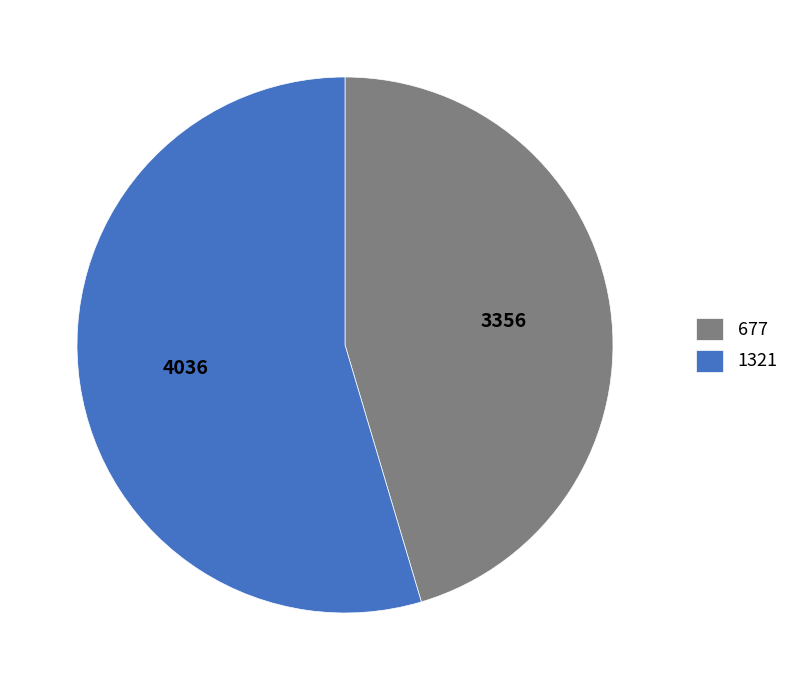

Rank the categories by value from lowest to highest.

677, 1321